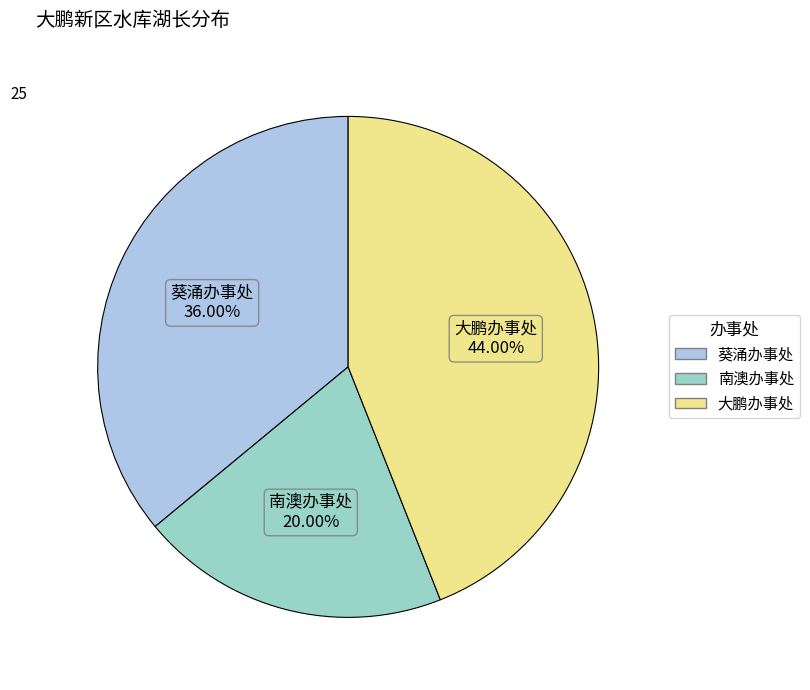

Combined, what portion of the pie is 南澳办事处 and 大鹏办事处?

64.0%